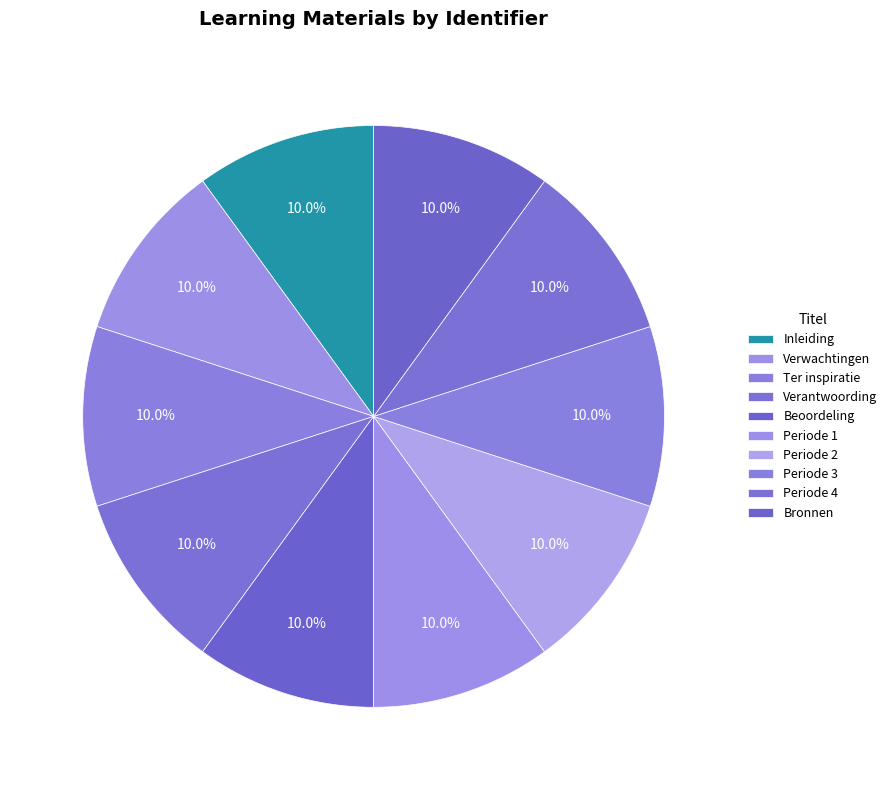

Which category has the biggest portion of the pie?

Bronnen